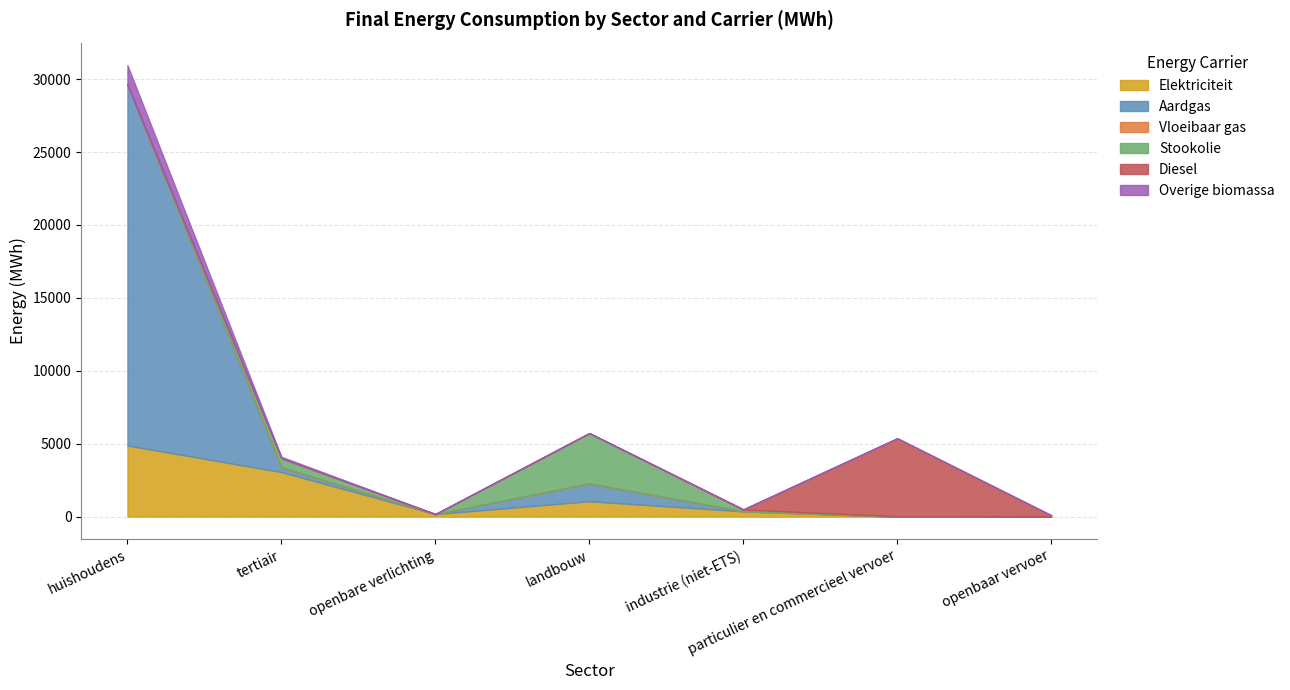

What is the difference between the second highest and second lowest values in the Overige biomassa series?

90.0